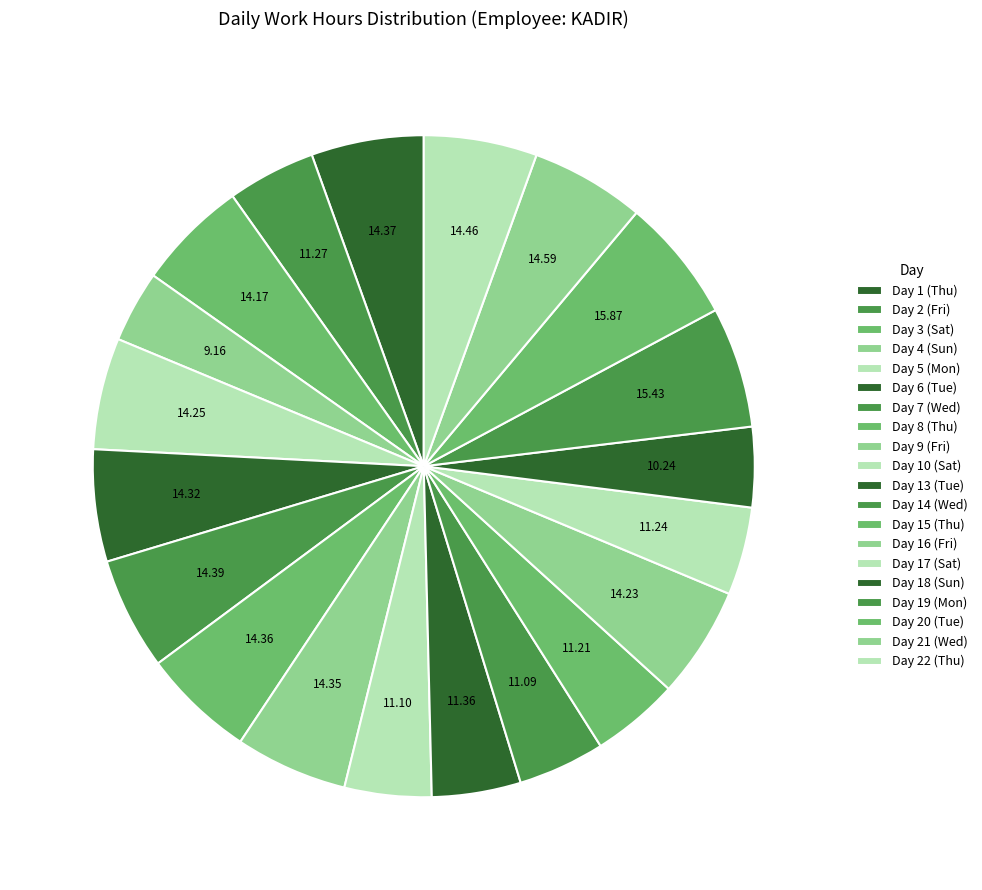

How many segments does this pie chart have?

20